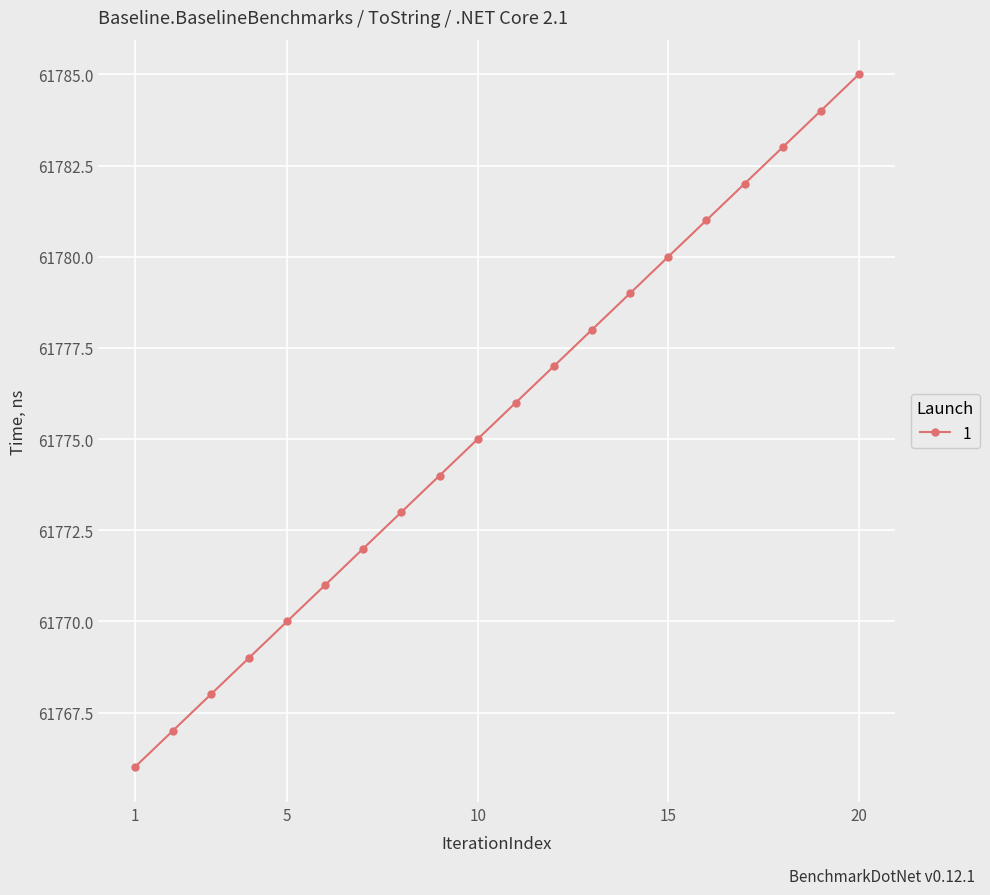

How many categories are shown in the chart?

20